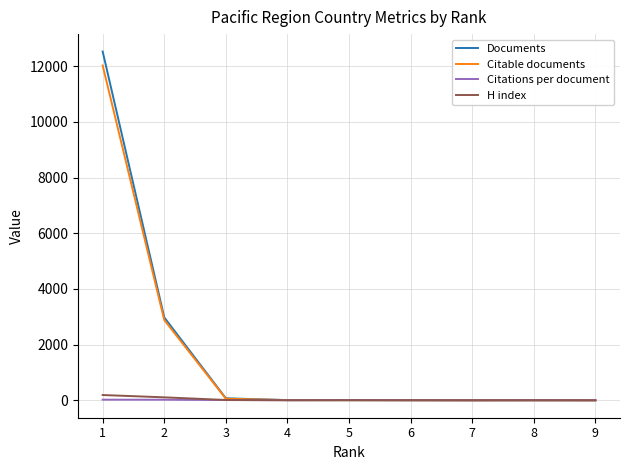

At which category is the sum across all series the highest?

1